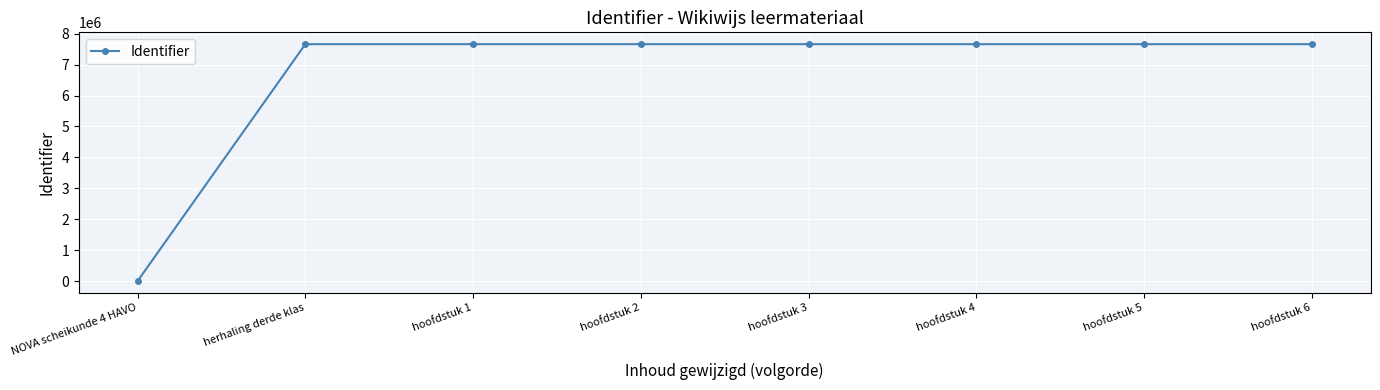

What is the difference between the maximum and minimum values?

7660785